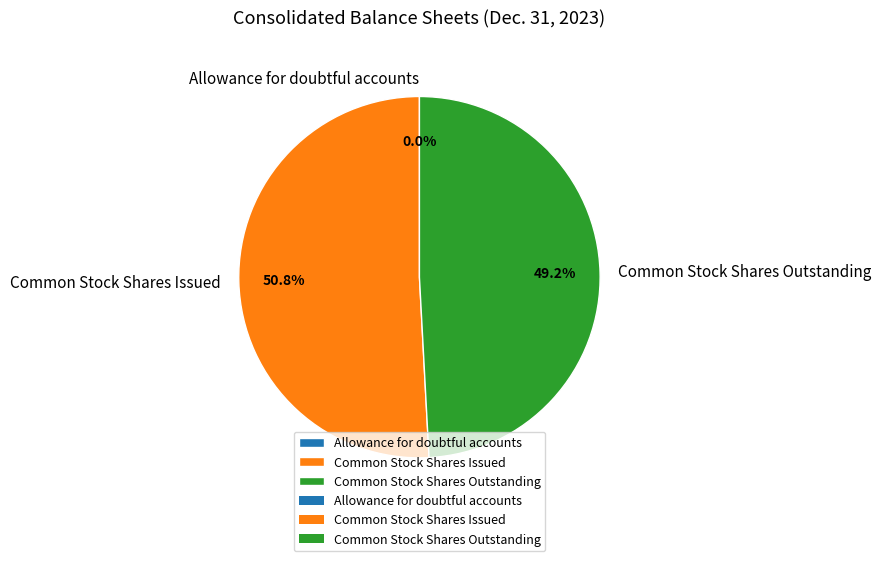

Is it true that Common Stock Shares Outstanding is 63% of the pie?

False